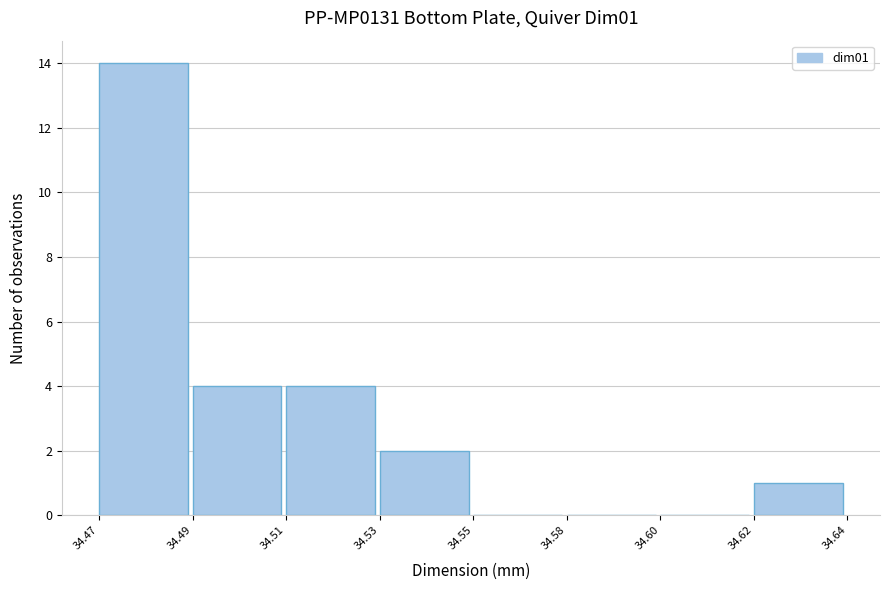

Reading left to right, what are all the values shown in this chart?

34.47=14	34.49=4	34.51=4	34.53=2	34.55=0	34.58=0	34.60=0	34.62=1